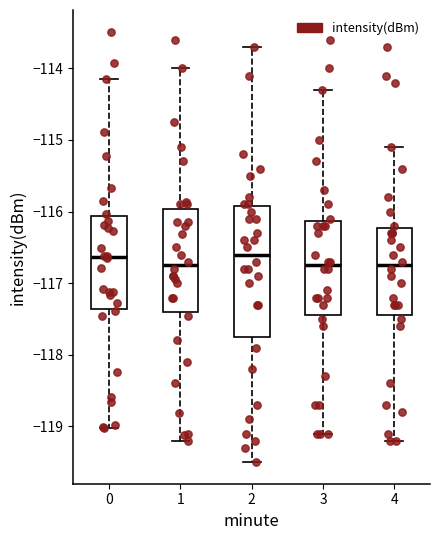

Where does the median line of the box at x = 3 sit on the y-axis? The values are not printed on the chart, so give them approximately, as read against the axis.

-116.7